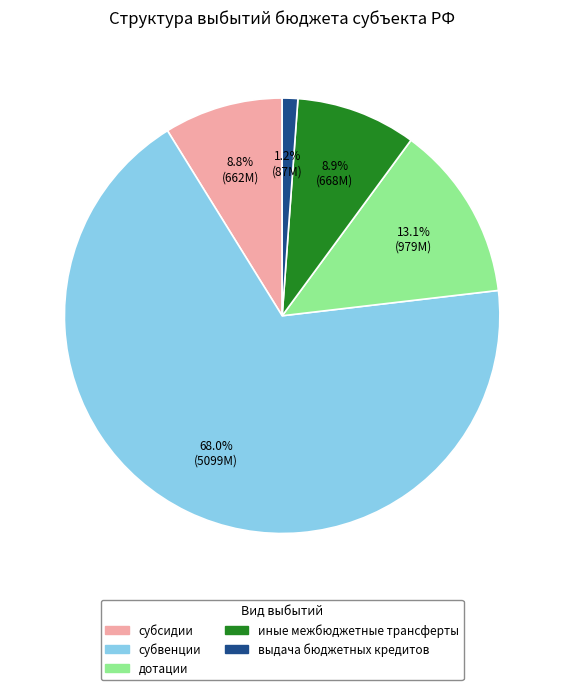

True or false: субсидии accounts for 1% of the total.

False